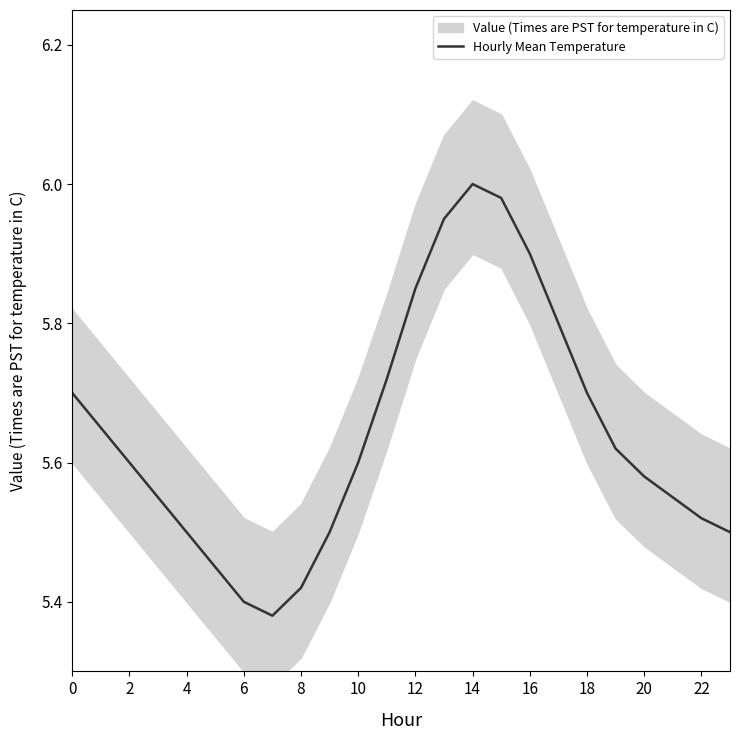

True or false: Hourly Mean Temperature has a value of 3.2 at 0.

False